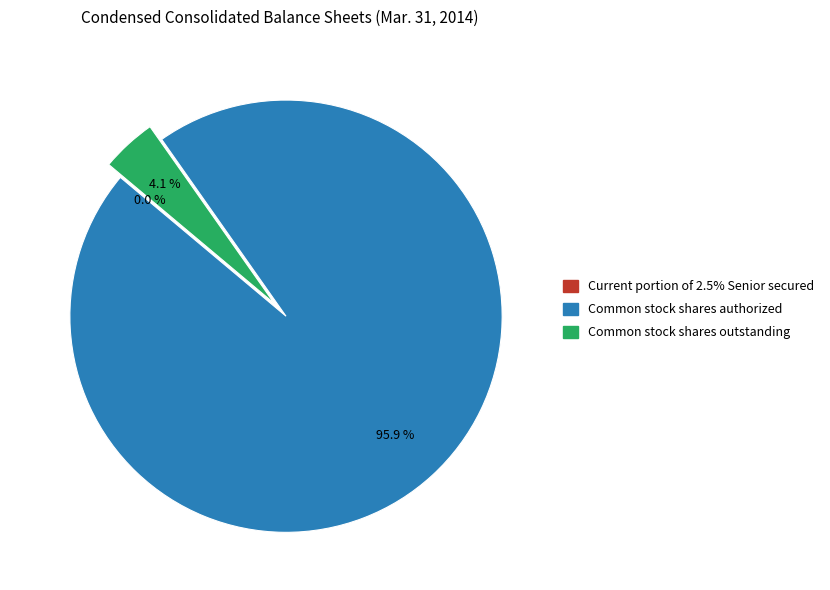

What is the majority slice?

Common stock shares authorized